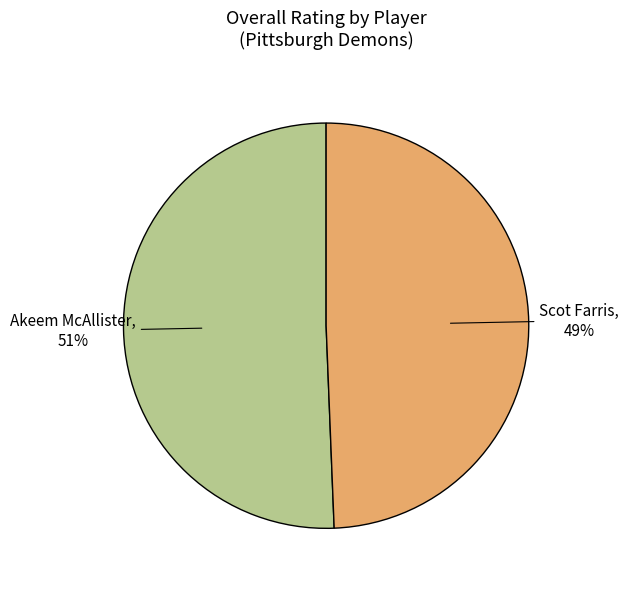

Which slice represents more than half of the pie?

Akeem McAllister